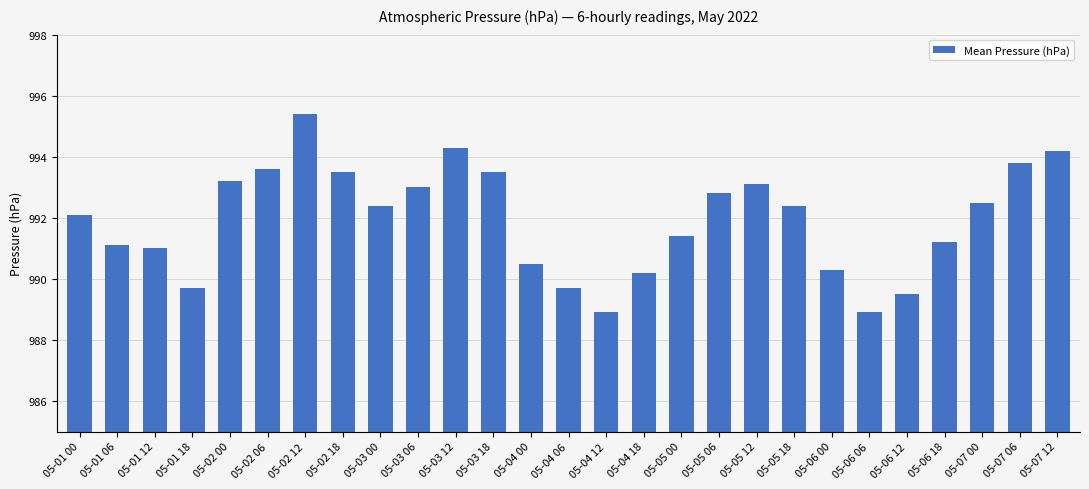

Approximately how many times larger is the value at 05-02 18 compared to 05-01 00?

1.0